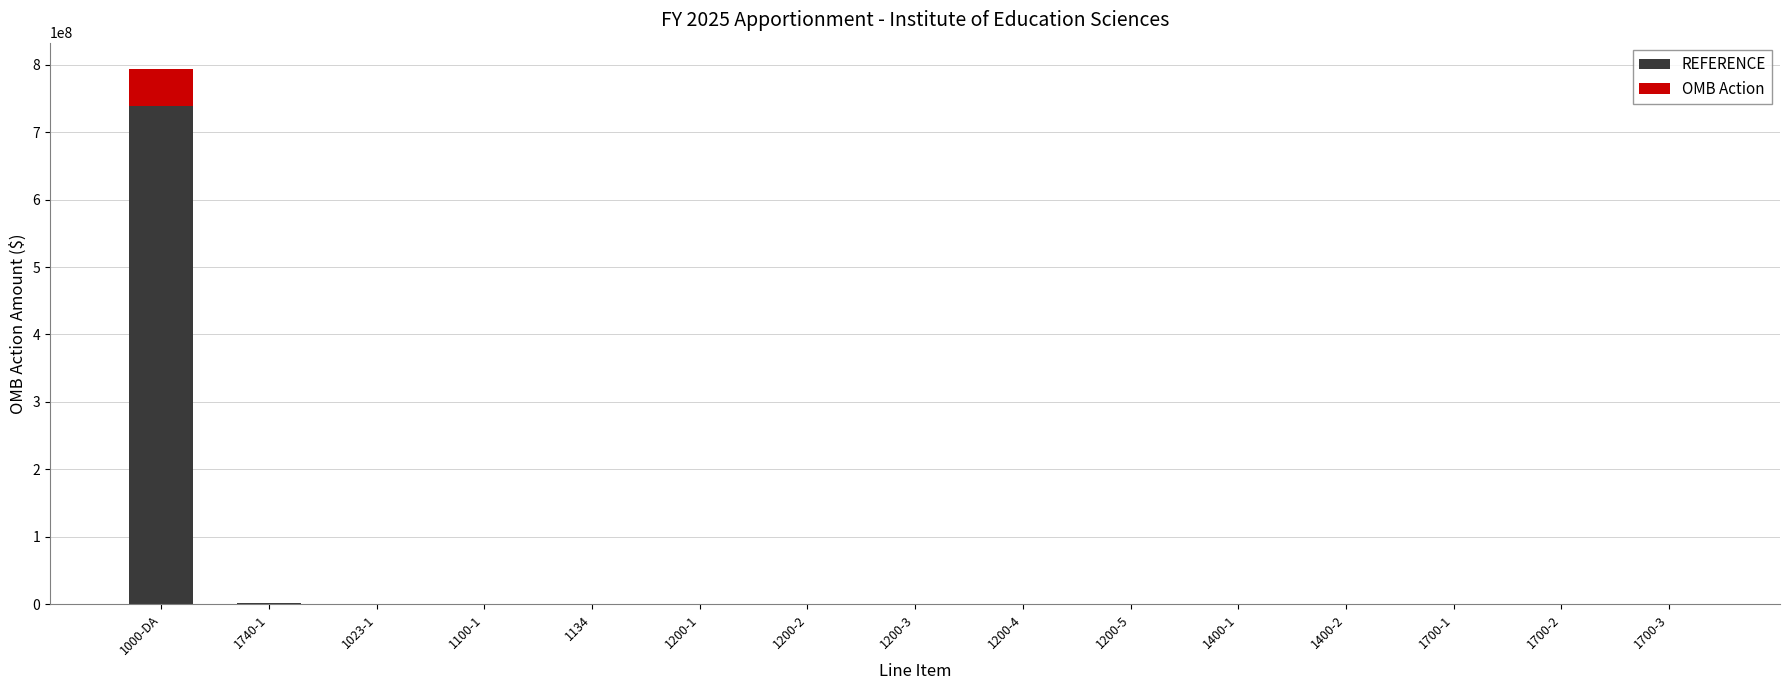

What is the sum of all REFERENCE values?

739456000